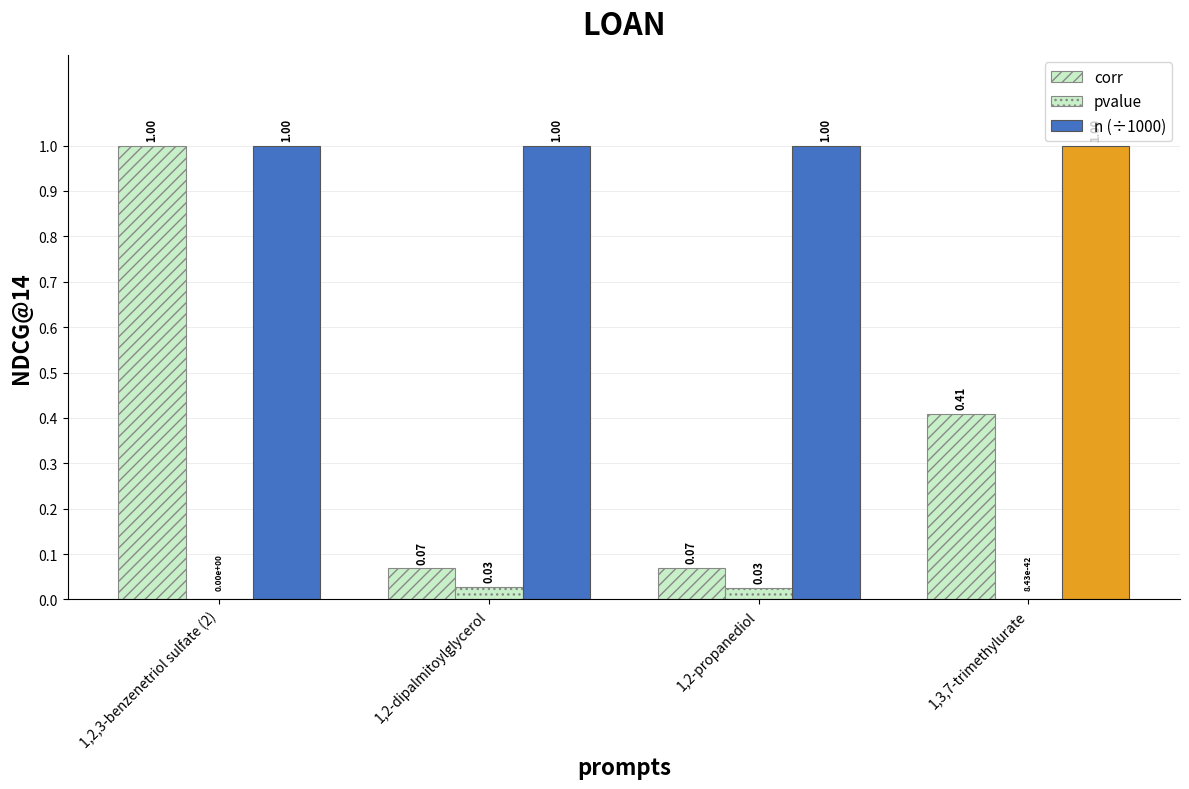

What is the difference between the highest and lowest values at 1,2,3-benzenetriol sulfate (2)?

1.0